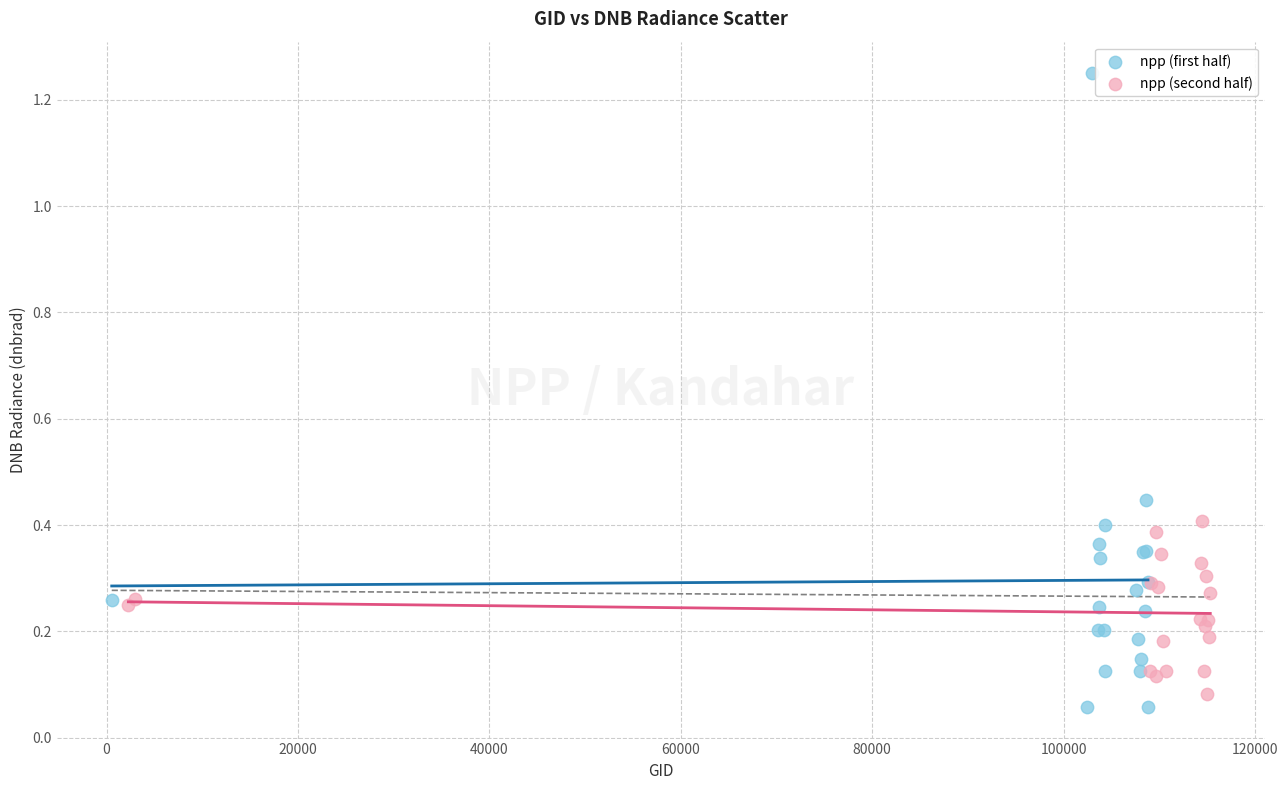

Which series has the largest Y range (max minus min)?

npp (first half)